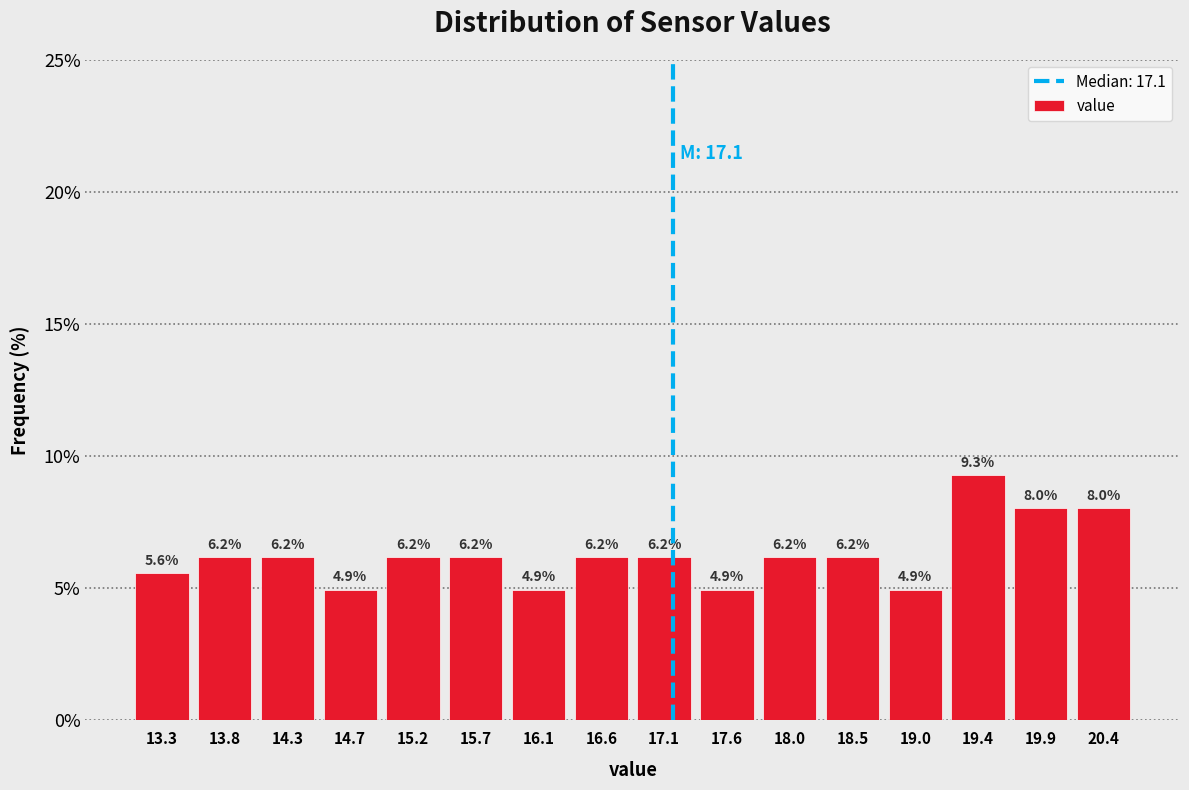

Reading left to right, transcribe this chart: for each bar, give the range it covers on the x-axis and its height. The bar edges are not printed on the chart, so give them approximately, as read against the axis.

13.10 to 13.55: 5.6
13.55 to 14.05: 6.2
14.05 to 14.50: 6.2
14.50 to 15.00: 4.9
15.00 to 15.45: 6.2
15.45 to 15.90: 6.2
15.90 to 16.40: 4.9
16.40 to 16.85: 6.2
16.85 to 17.30: 6.2
17.30 to 17.80: 4.9
17.80 to 18.25: 6.2
18.25 to 18.75: 6.2
18.75 to 19.20: 4.9
19.20 to 19.65: 9.3
19.65 to 20.15: 8.0
20.15 to 20.60: 8.0